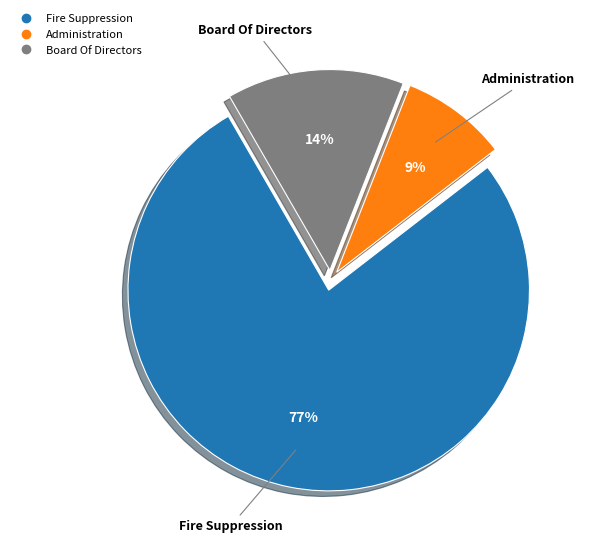

Combined, do Board Of Directors and Fire Suppression account for over 50%?

Yes